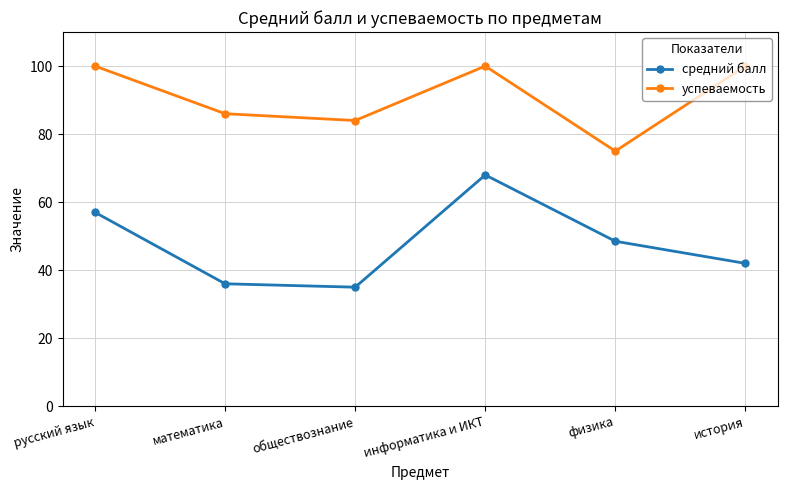

What is the difference between the highest and lowest values at информатика и ИКТ?

32.0